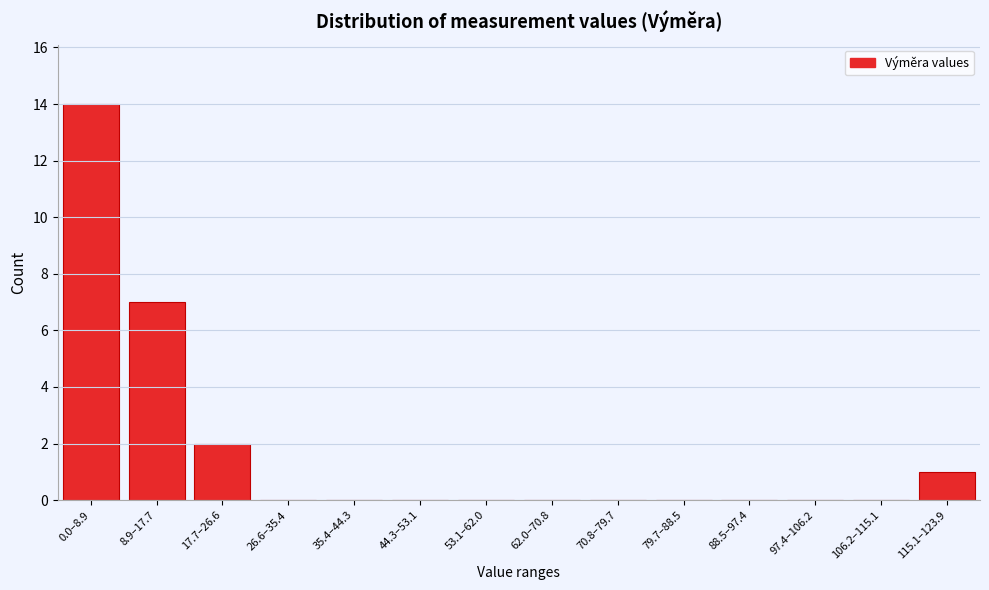

Reading left to right, what are all the values shown in this chart?

0.0–8.9=14	8.9–17.7=7	17.7–26.6=2	26.6–35.4=0	35.4–44.3=0	44.3–53.1=0	53.1–62.0=0	62.0–70.8=0	70.8–79.7=0	79.7–88.5=0	88.5–97.4=0	97.4–106.2=0	106.2–115.1=0	115.1–123.9=1